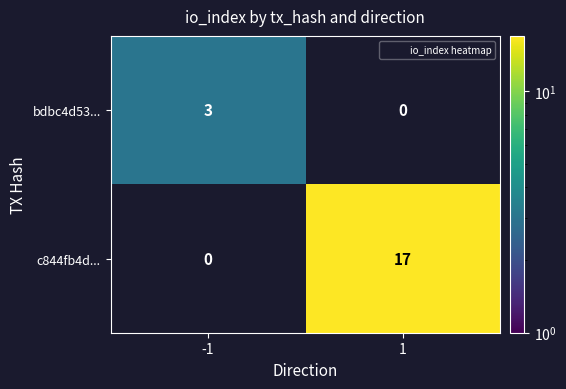

What is the maximum value shown in the chart?

17